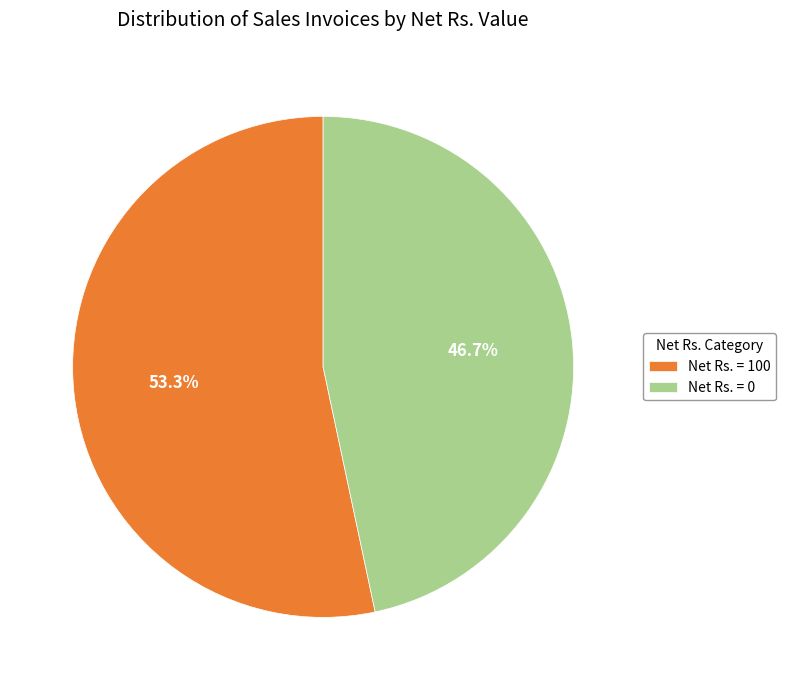

Approximately how many times larger is the value at Net Rs. = 0 compared to Net Rs. = 100?

0.9